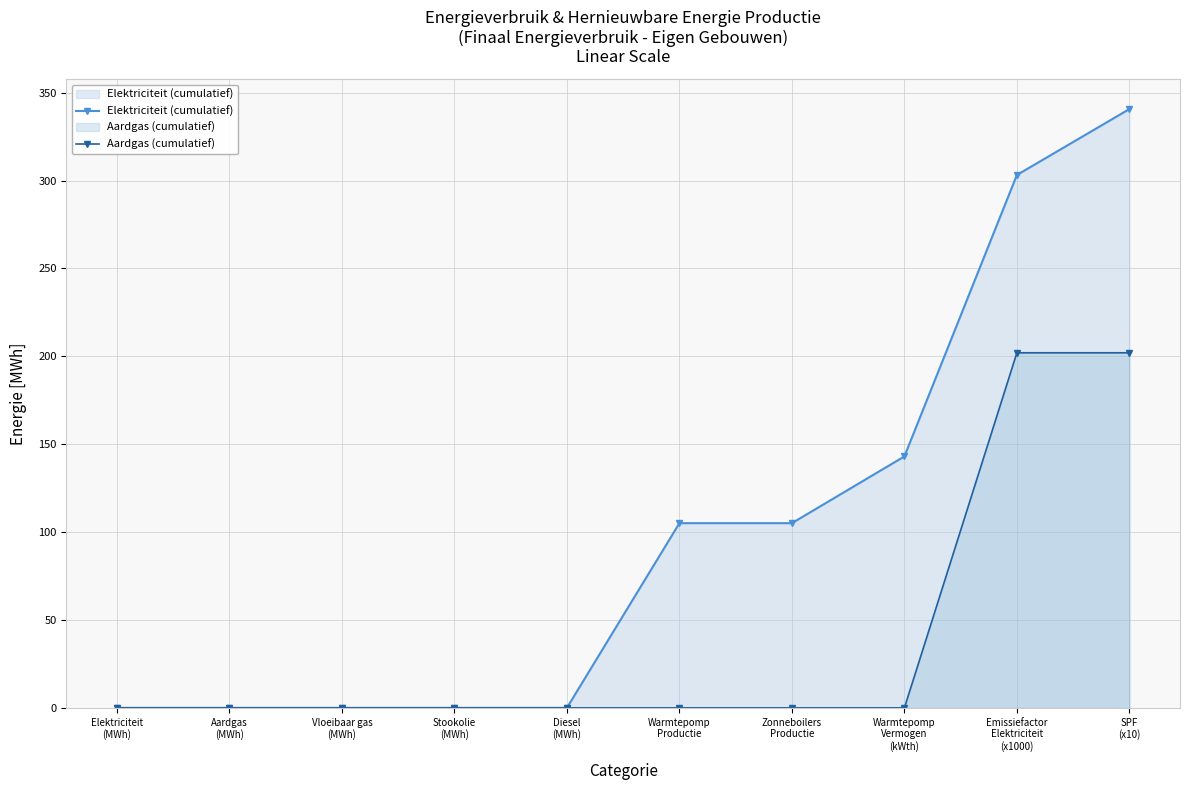

Does the chart display data point markers on the line(s)?

Yes